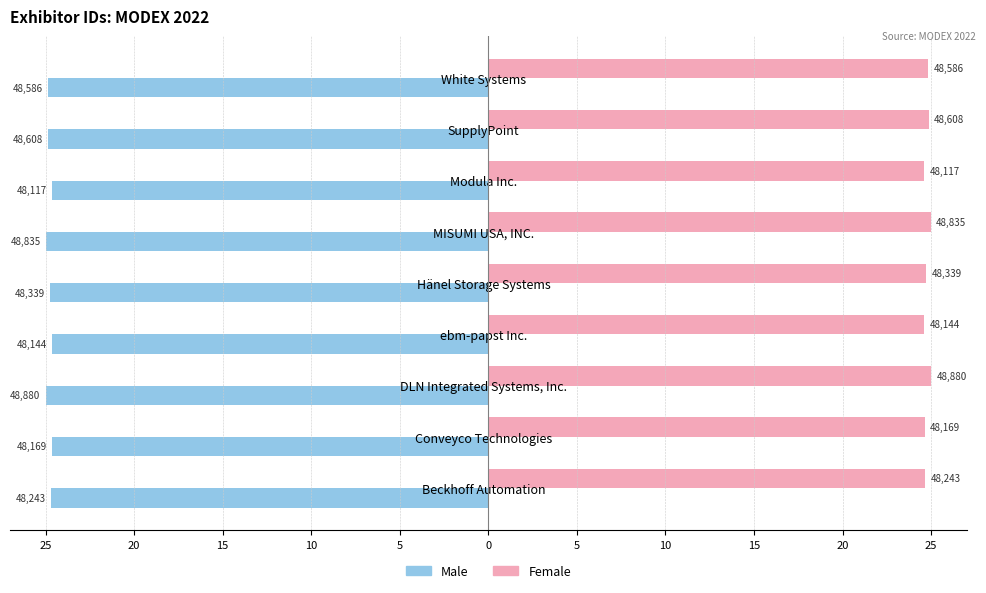

What are all the series names shown in the legend?

Male, Female